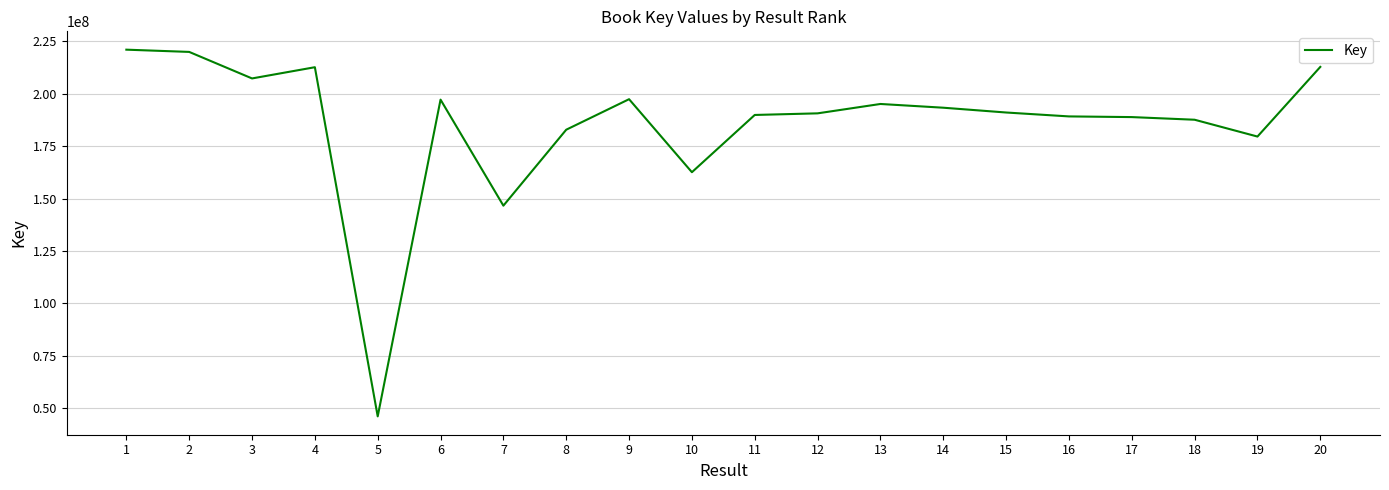

Which label corresponds to the smallest value in the chart?

5